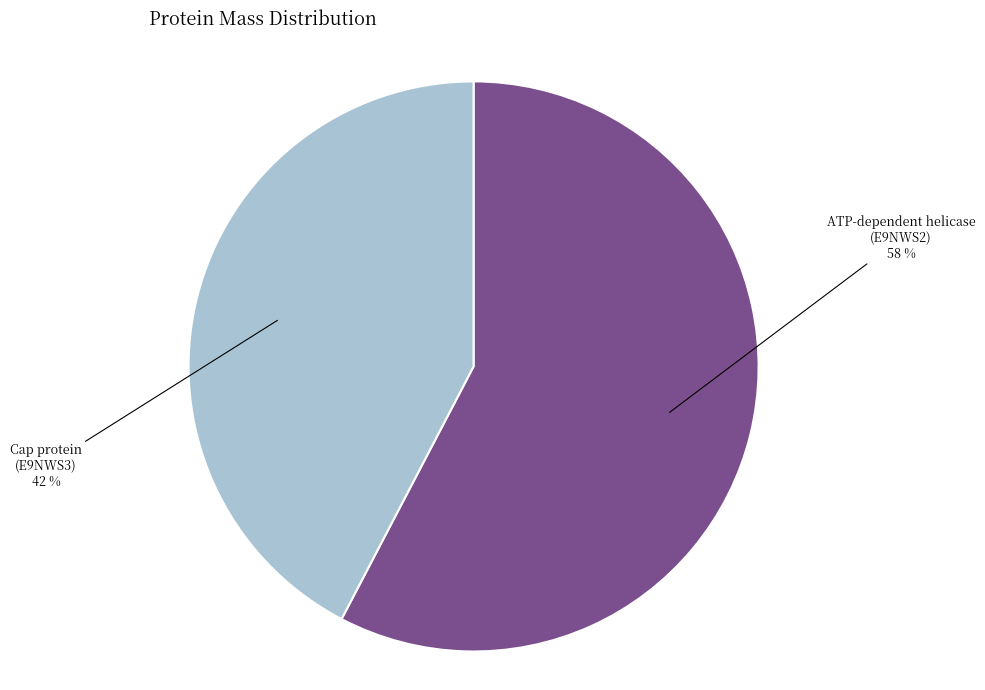

Do ATP-dependent helicase (E9NWS2) and Cap protein (E9NWS3) together represent more than half of the pie?

Yes